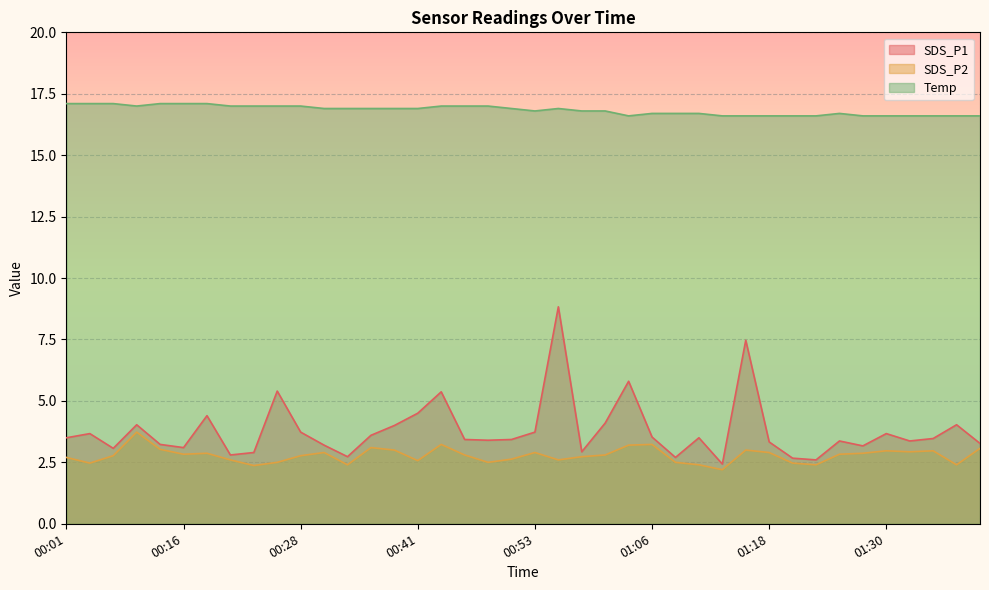

What is the minimum value for Temp?

16.6